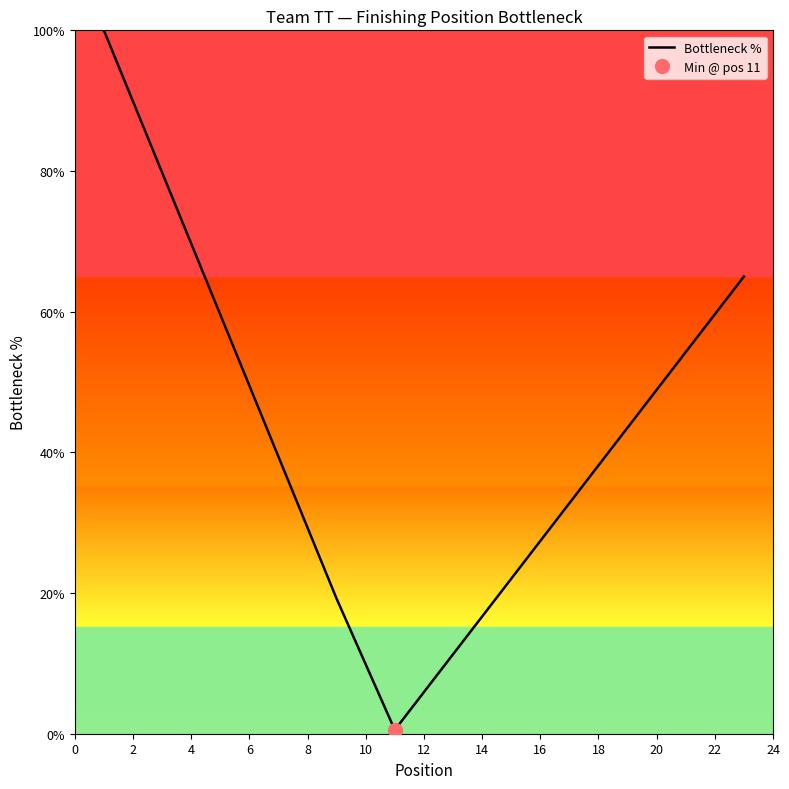

True or false: the data has more than 1 interior local peaks.

False